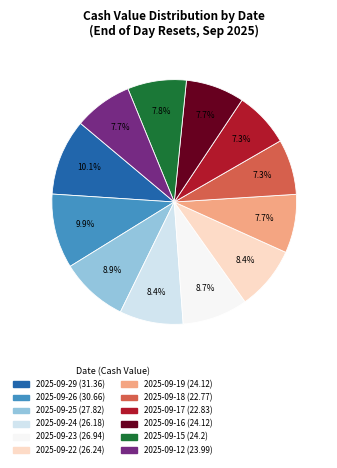

To the nearest percent, what is the average slice percentage?

8%